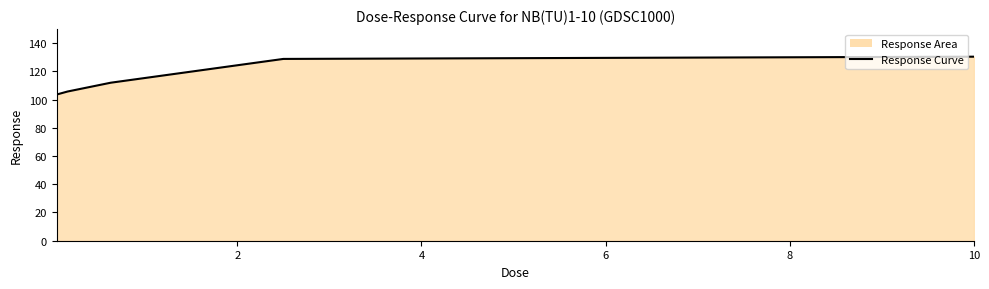

What is the greatest value displayed?

130.4